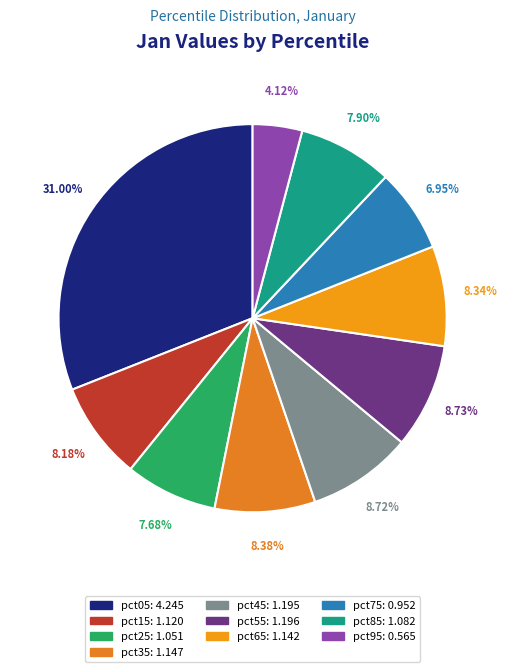

Is there any slice that represents more than half of the pie?

No